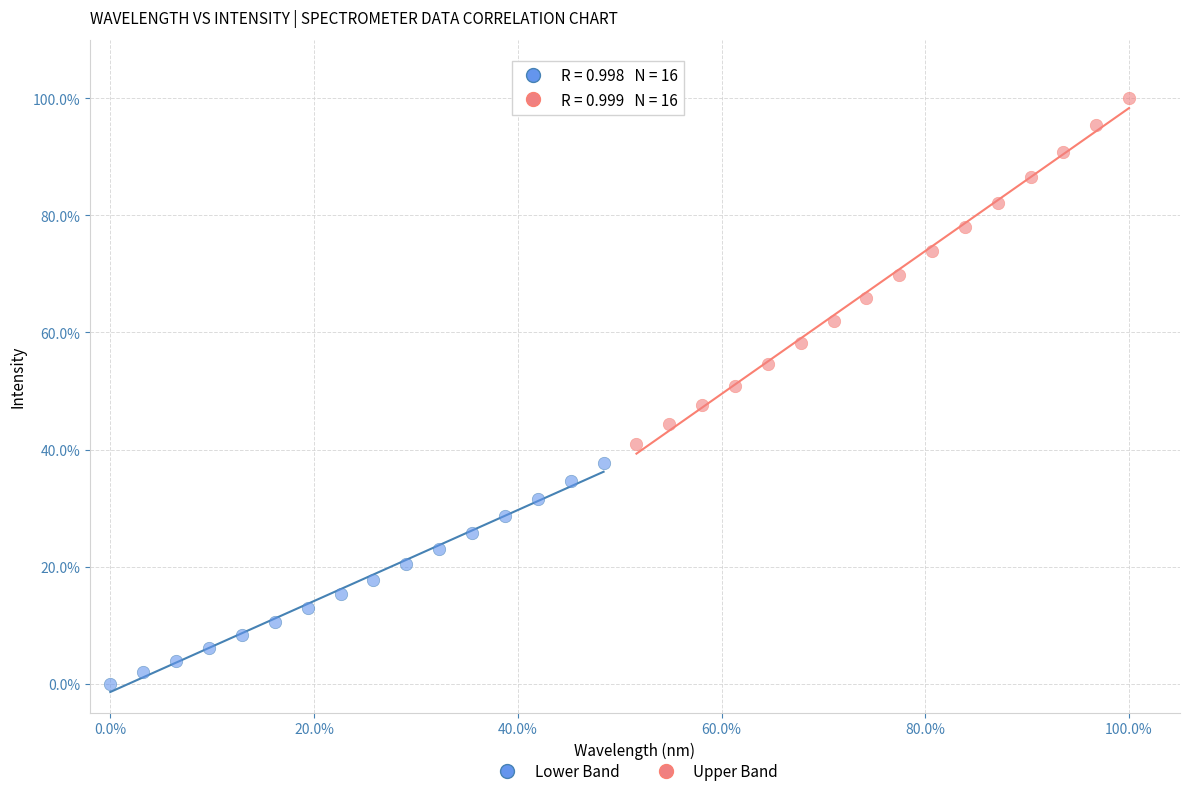

What are all the series names shown in the legend?

Lower Band, Upper Band